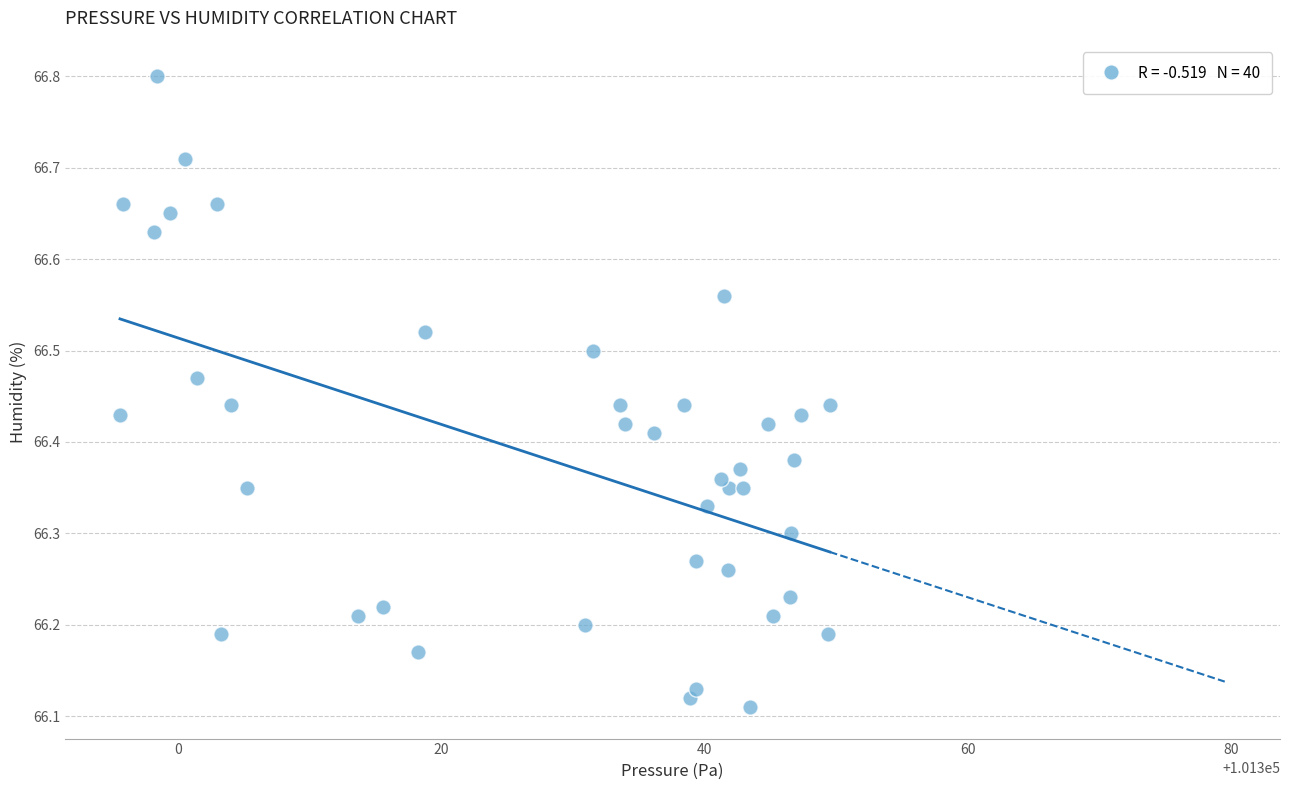

What is the range of X values (max minus min)?

53.9